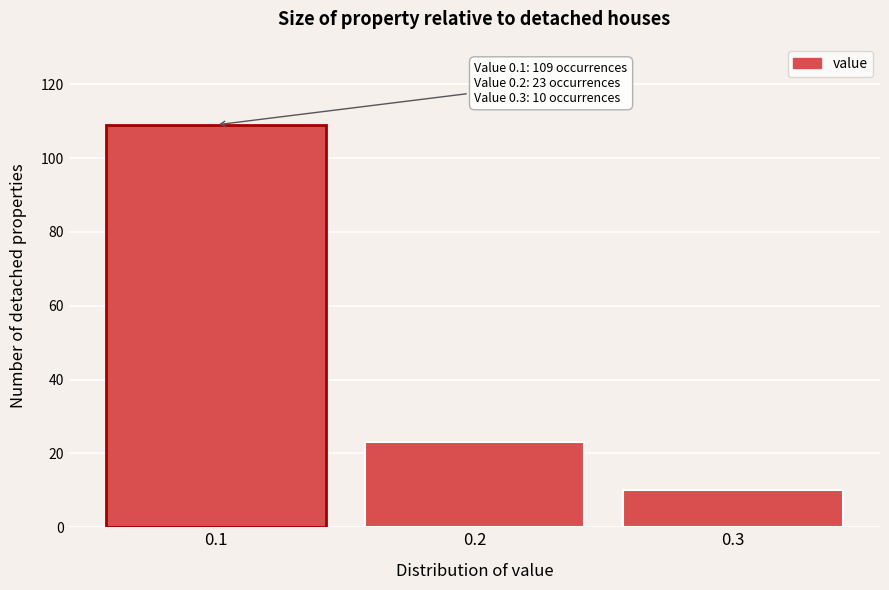

Over which range of the x-axis is the bar tallest?

0.05 to 0.15